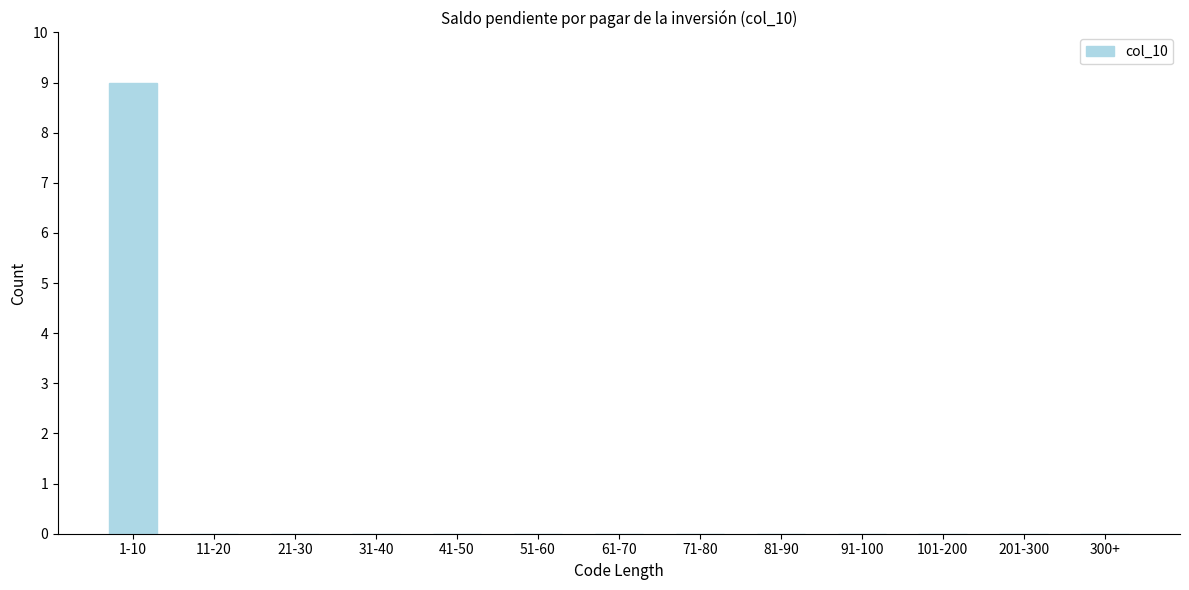

Reading left to right, list all the values displayed in this chart.

1-10=9	11-20=0	21-30=0	31-40=0	41-50=0	51-60=0	61-70=0	71-80=0	81-90=0	91-100=0	101-200=0	201-300=0	300+=0